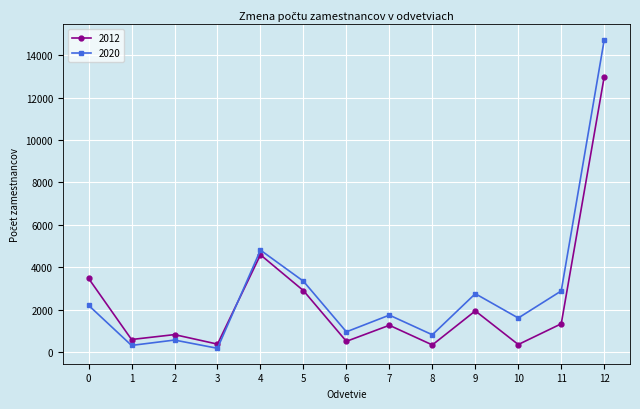

What is the total value across all series at 9?

4694